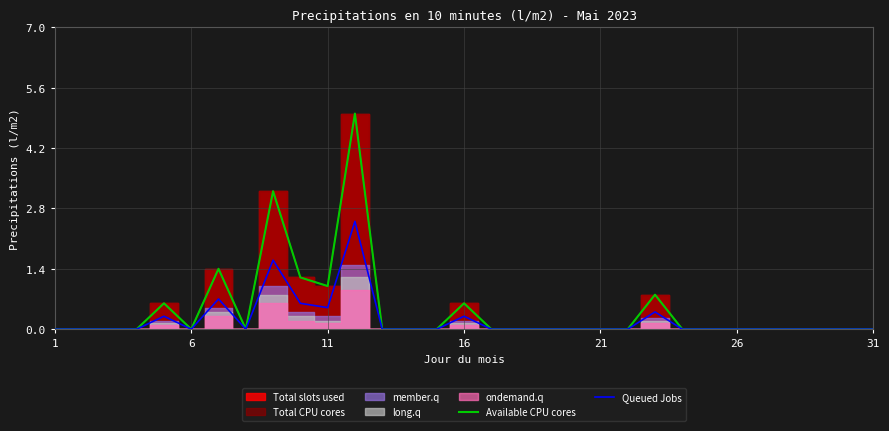

True or false: Available CPU cores has more than 1 interior local peaks.

True